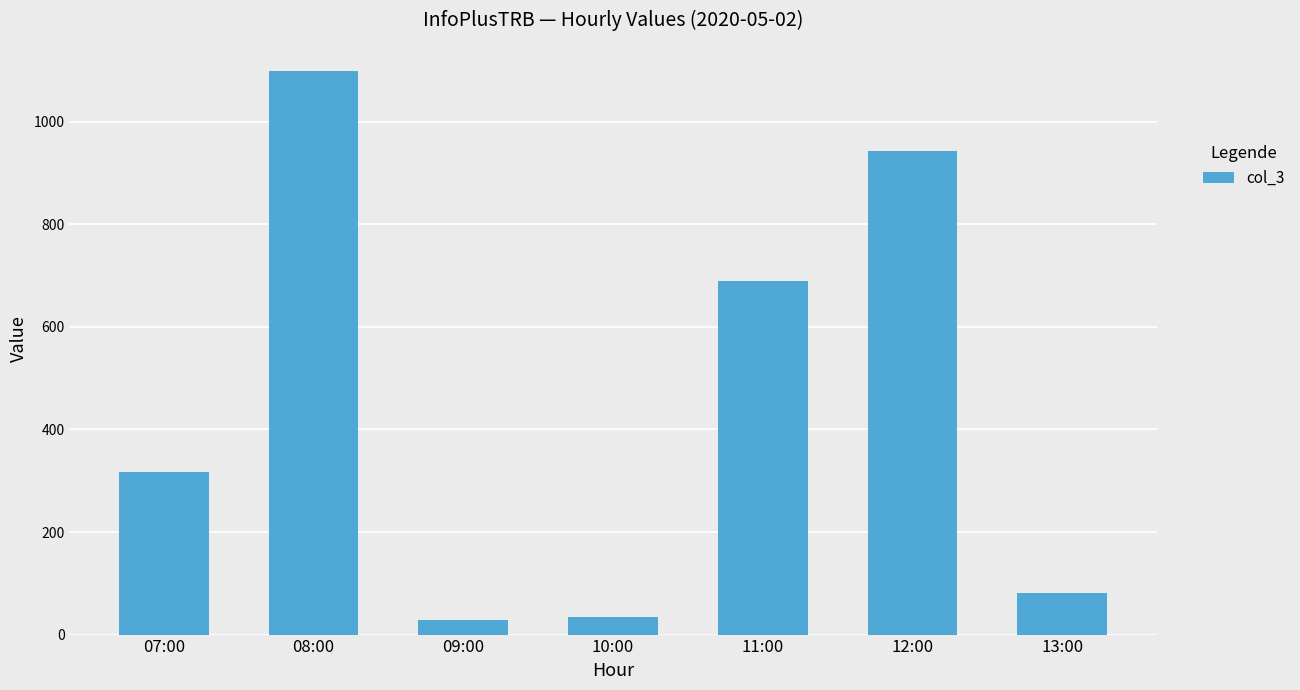

At which category does the chart reach its peak across all series?

08:00